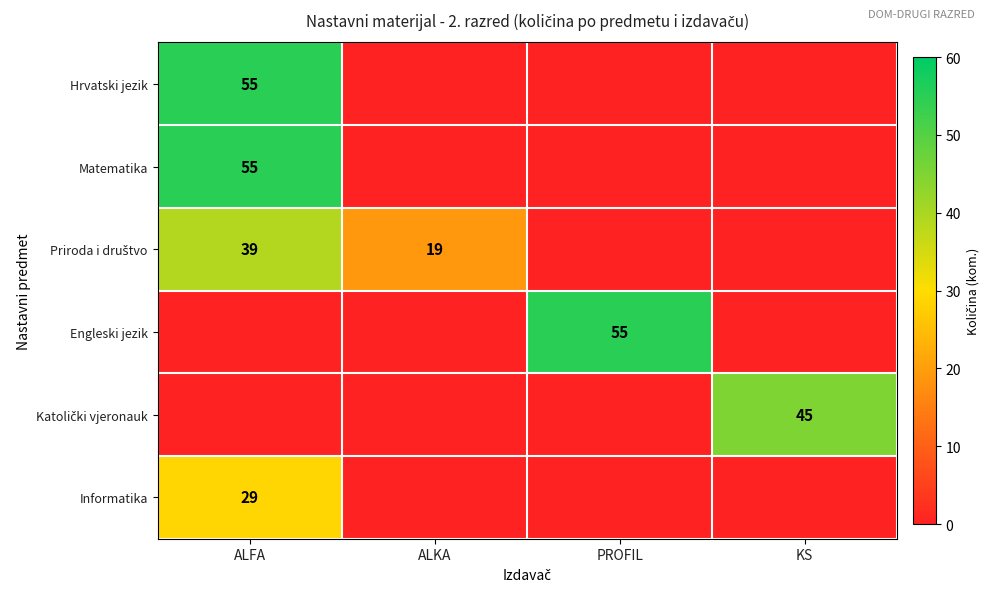

What is the maximum value for Engleski jezik?

55